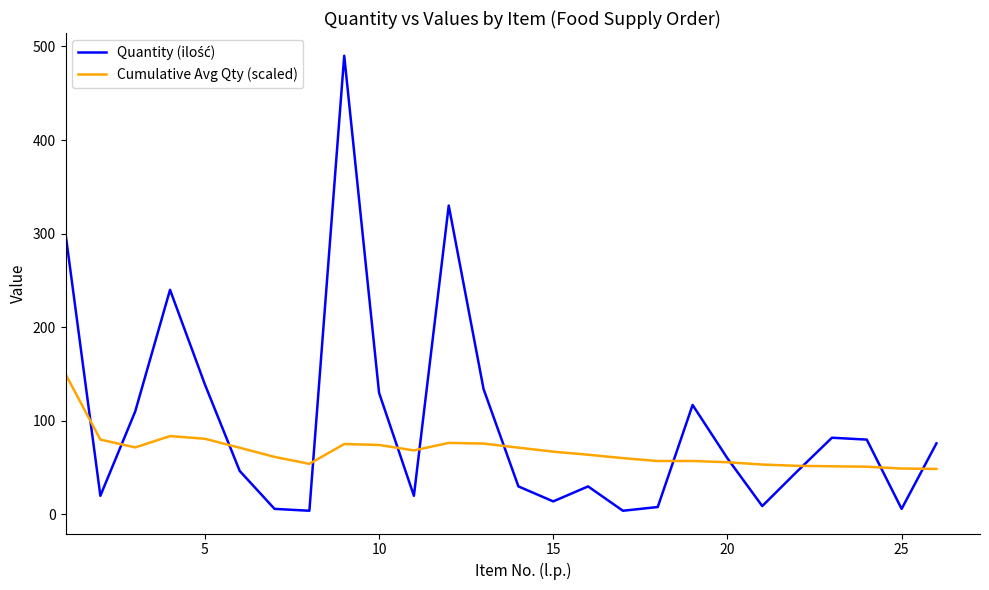

What is the total value across all series at 15?

81.1